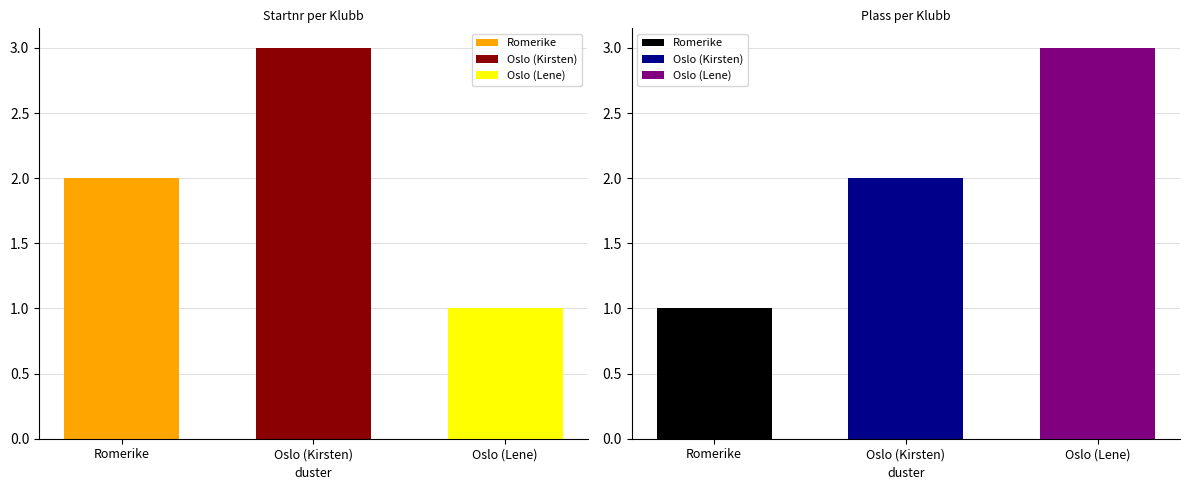

What is the difference between the Startnr values at Oslo (Lene) and Oslo (Kirsten)?

2